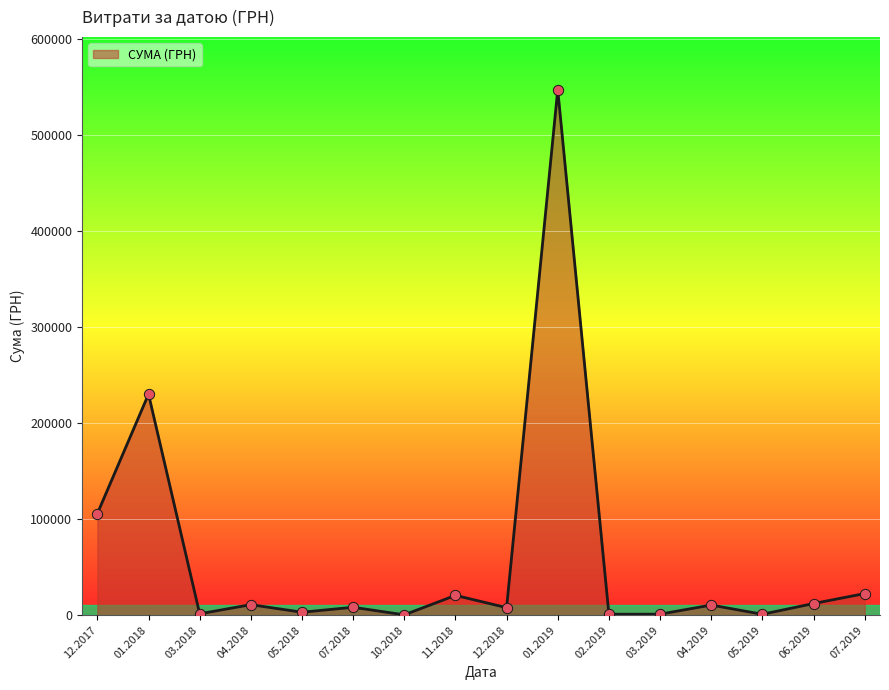

What is the ratio of the value at 11.2018 to the value at 06.2019?

1.7